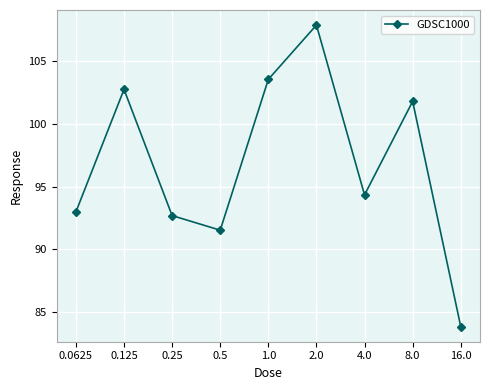

What is the maximum value shown in the chart?

107.8